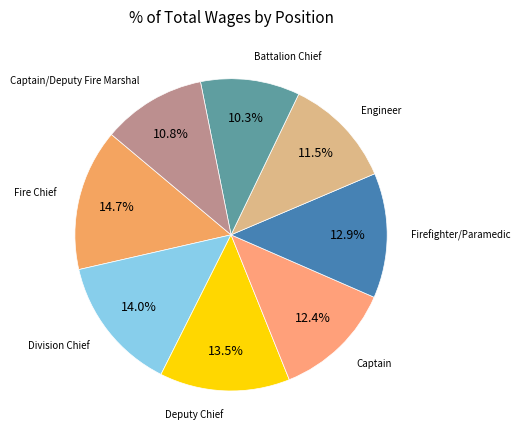

How many slices are in this pie chart?

8